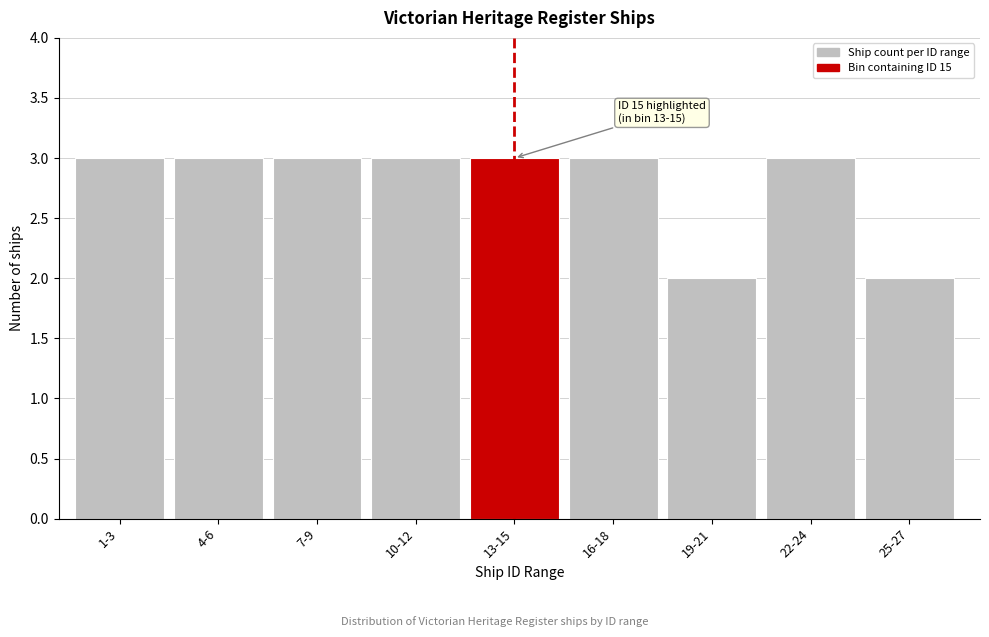

Reading right to left, list all the values displayed in this chart.

25-27=2	22-24=3	19-21=2	16-18=3	13-15=3	10-12=3	7-9=3	4-6=3	1-3=3